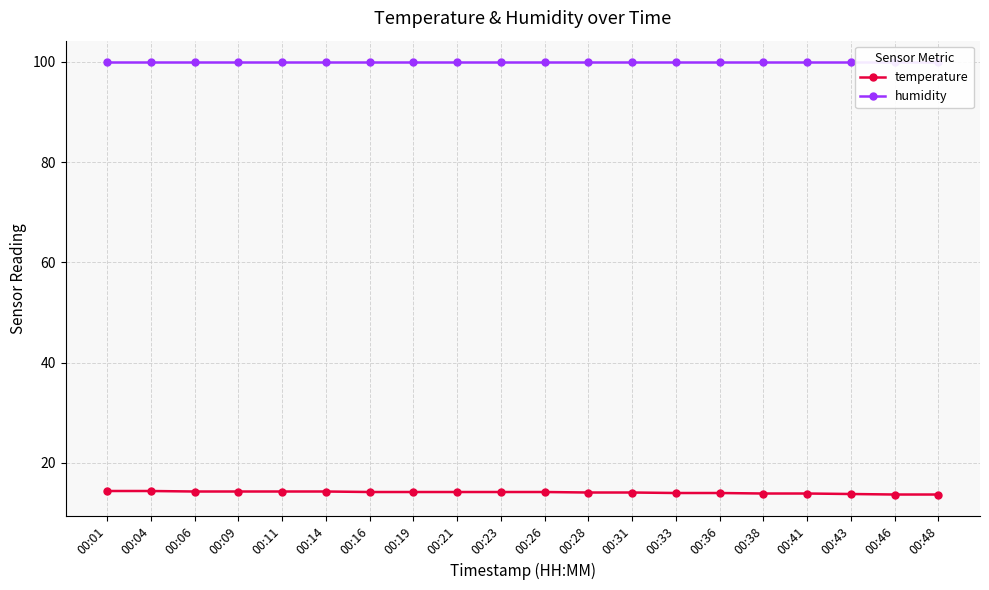

Rank the categories by temperature value from lowest to highest.

00:46, 00:48, 00:43, 00:38, 00:41, 00:33, 00:36, 00:28, 00:31, 00:16, 00:19, 00:21, 00:23, 00:26, 00:06, 00:09, 00:11, 00:14, 00:01, 00:04